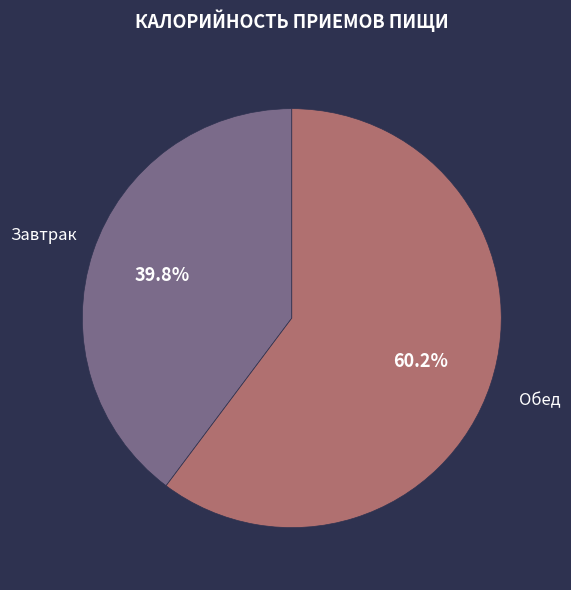

Combined, do Завтрак and Обед account for over 50%?

Yes